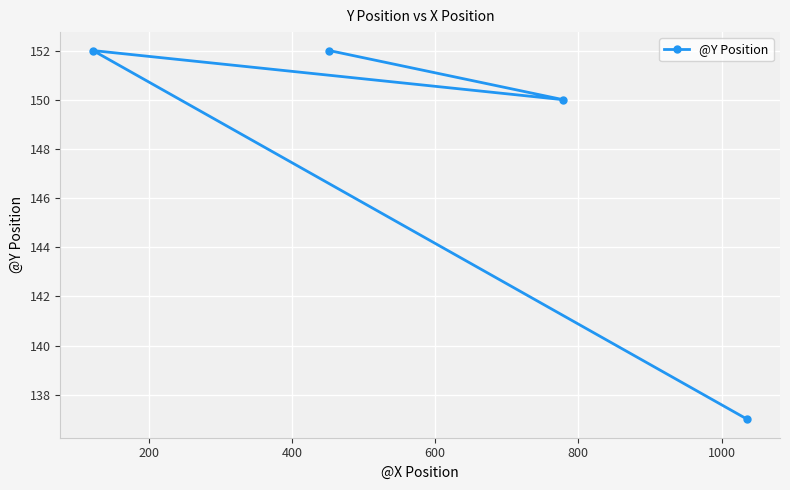

What is the difference between the second highest and minimum values?

15